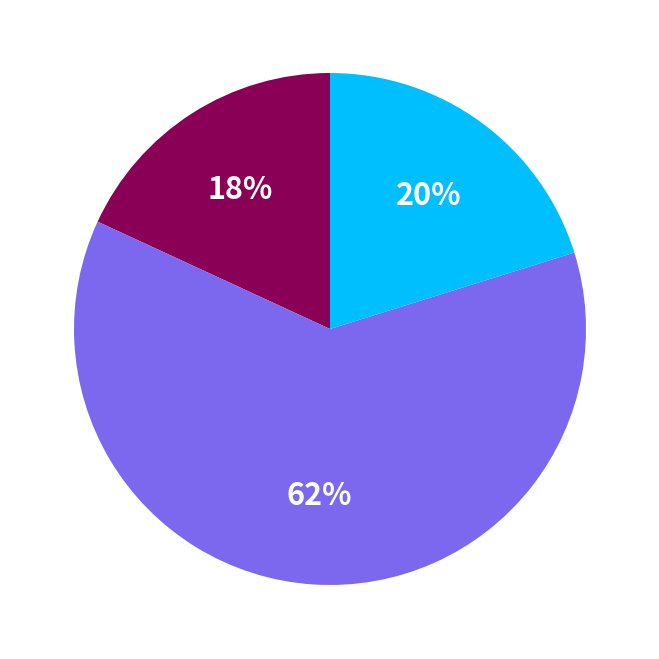

To the nearest percent, what is the average slice percentage?

33%